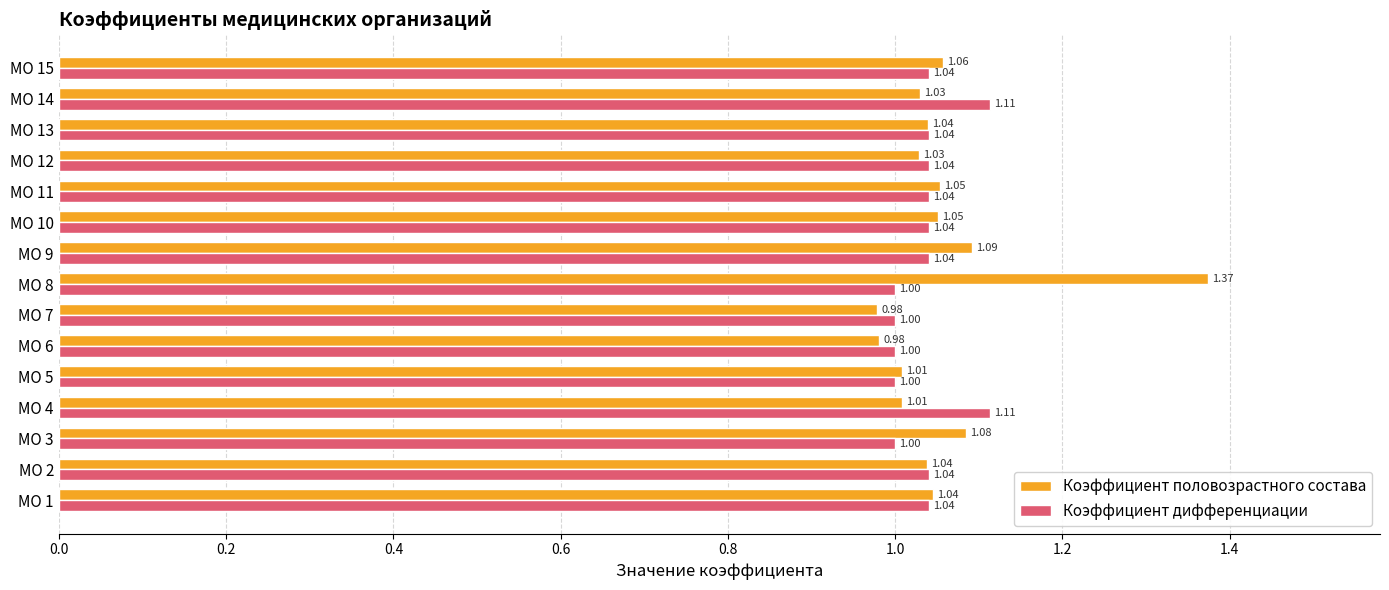

At МО 12, list the series in order from largest to smallest.

Коэффициент дифференциации, Коэффициент половозрастного состава